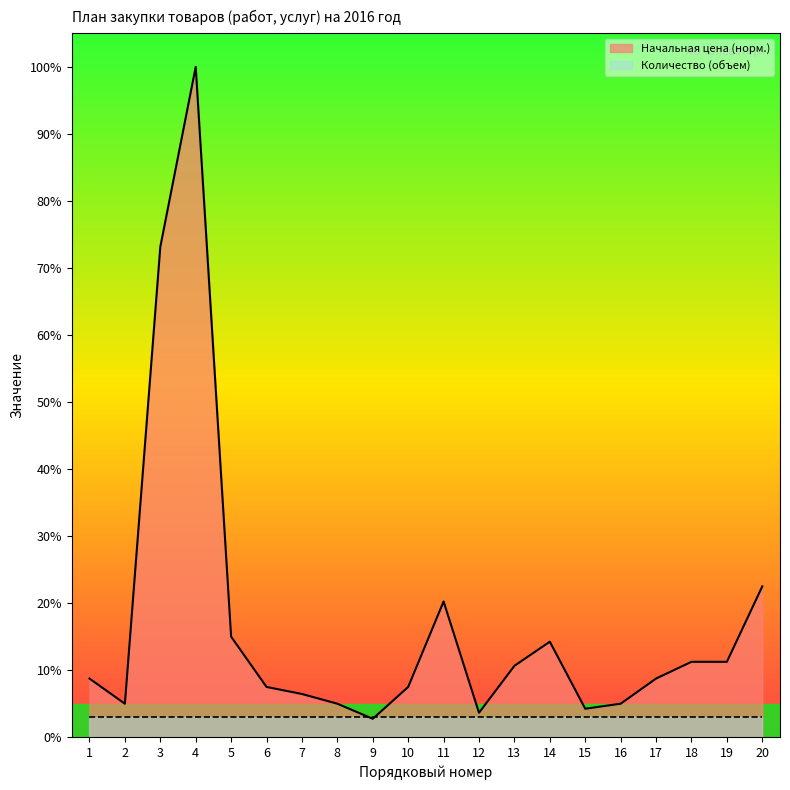

What is the total value across all series at 17?

11.8